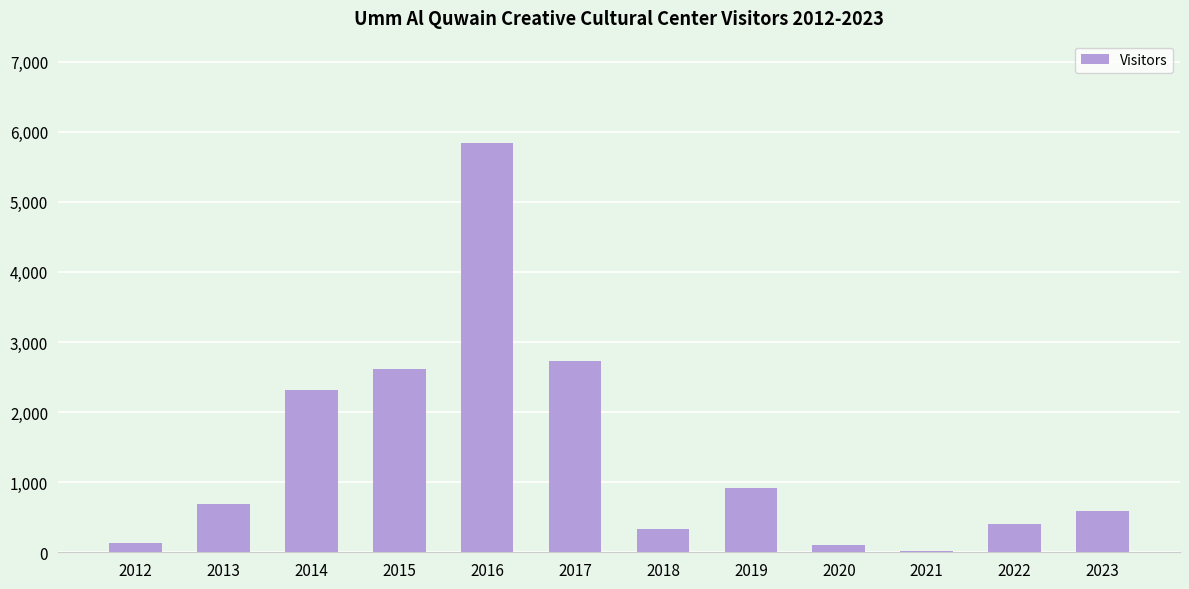

What is the sum of the values at 2017 and 2018?

3056